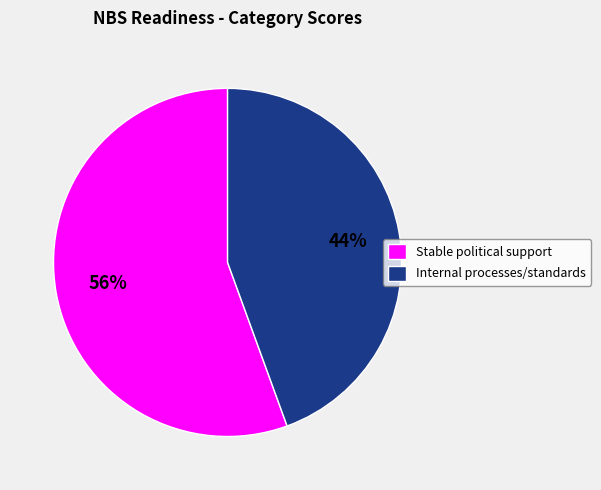

The Internal processes/standards slice represents 37% of the pie. True or false?

False